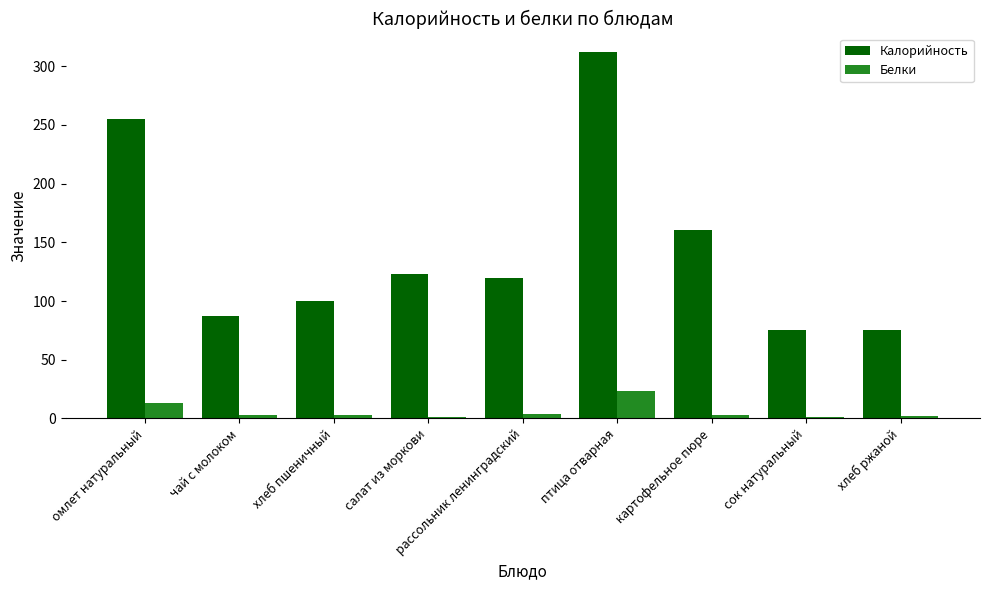

What is the value of the Белки bar at the 8th from the left?

1.3